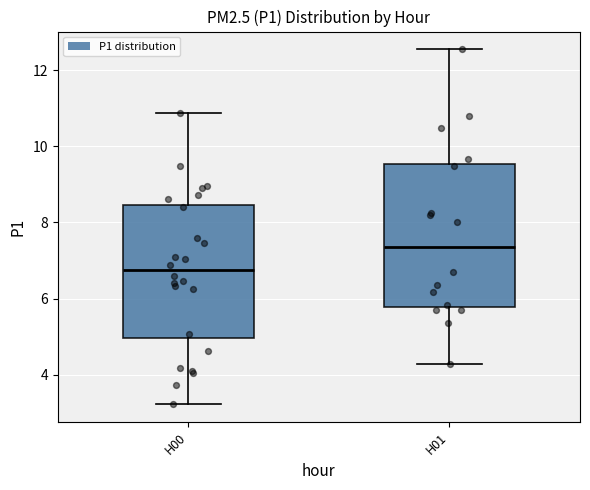

Which box's median line is the lowest?

H00